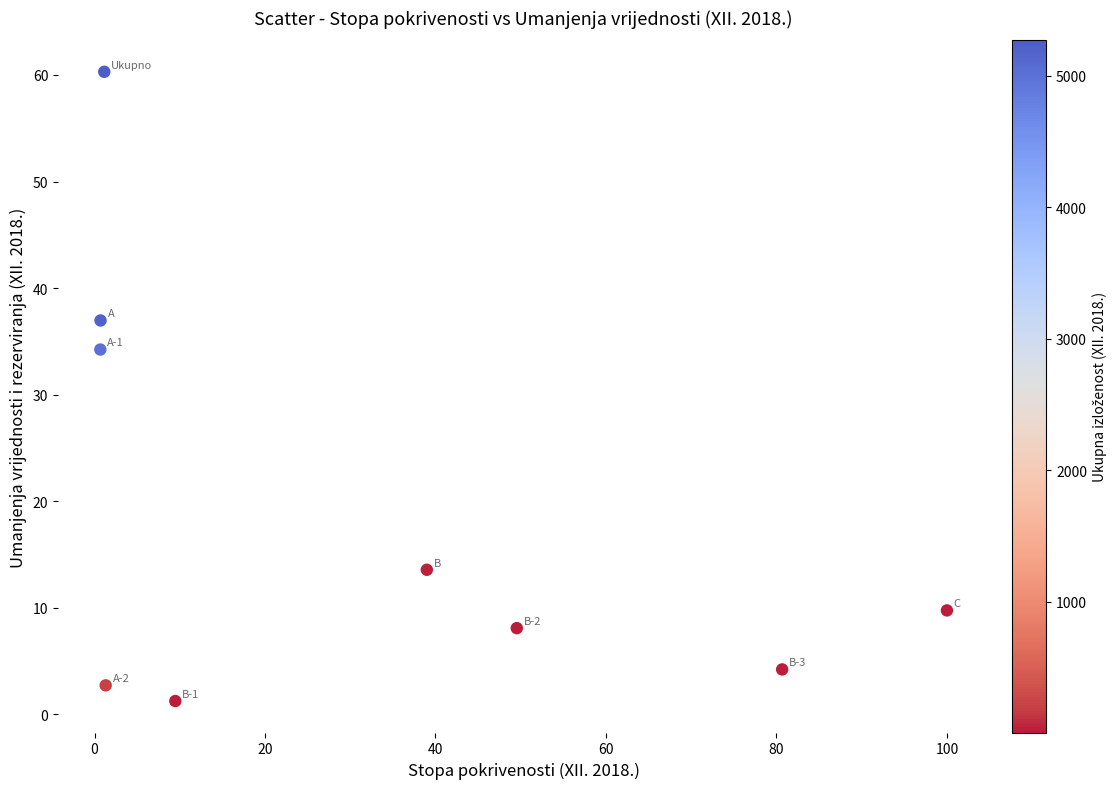

What Y value in the scatter plot is closest to 30?

34.2